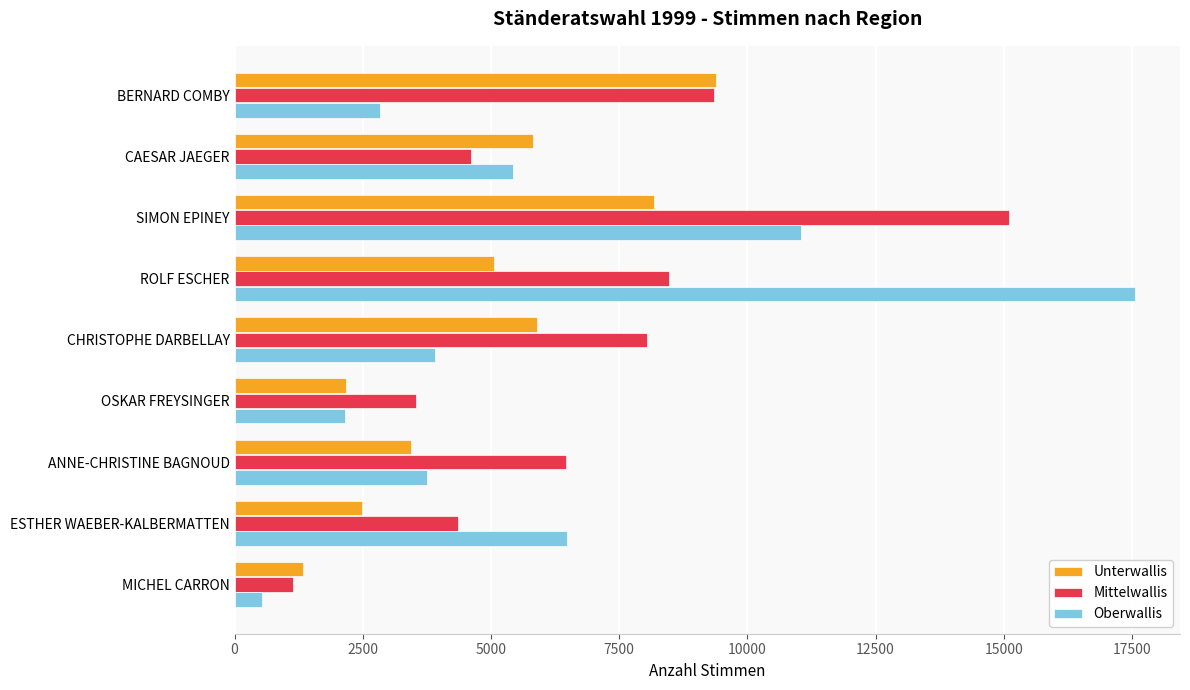

What is the maximum value shown in the chart?

17560